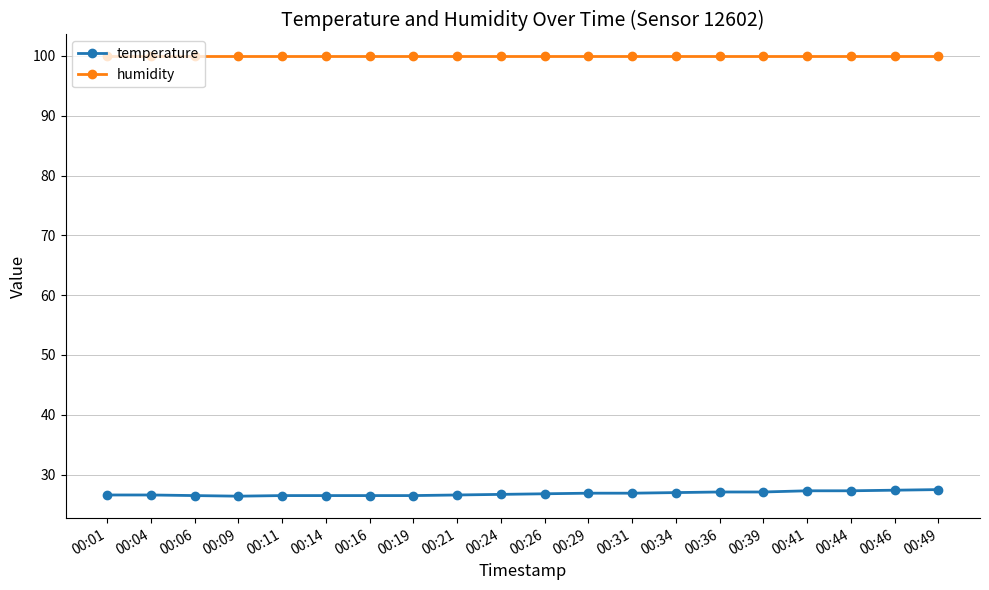

True or false: temperature and humidity intersect in this chart.

False